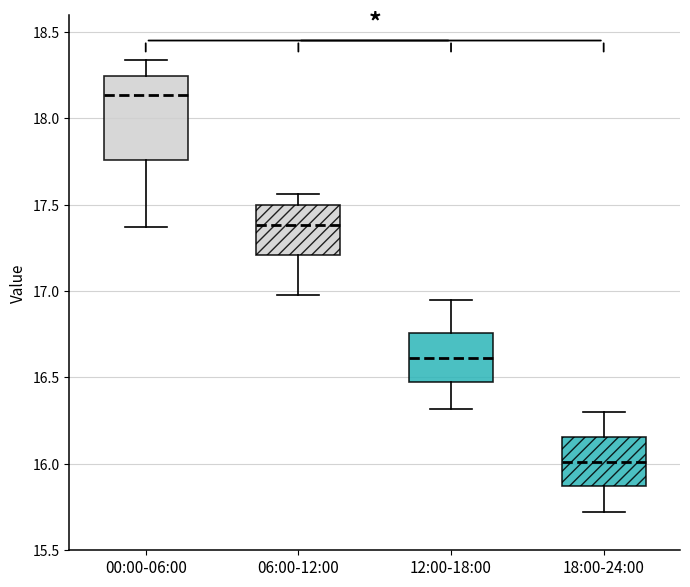

Where does the upper whisker of the box for 12:00-18:00 end on the y-axis? The values are not printed on the chart, so give them approximately, as read against the axis.

16.95